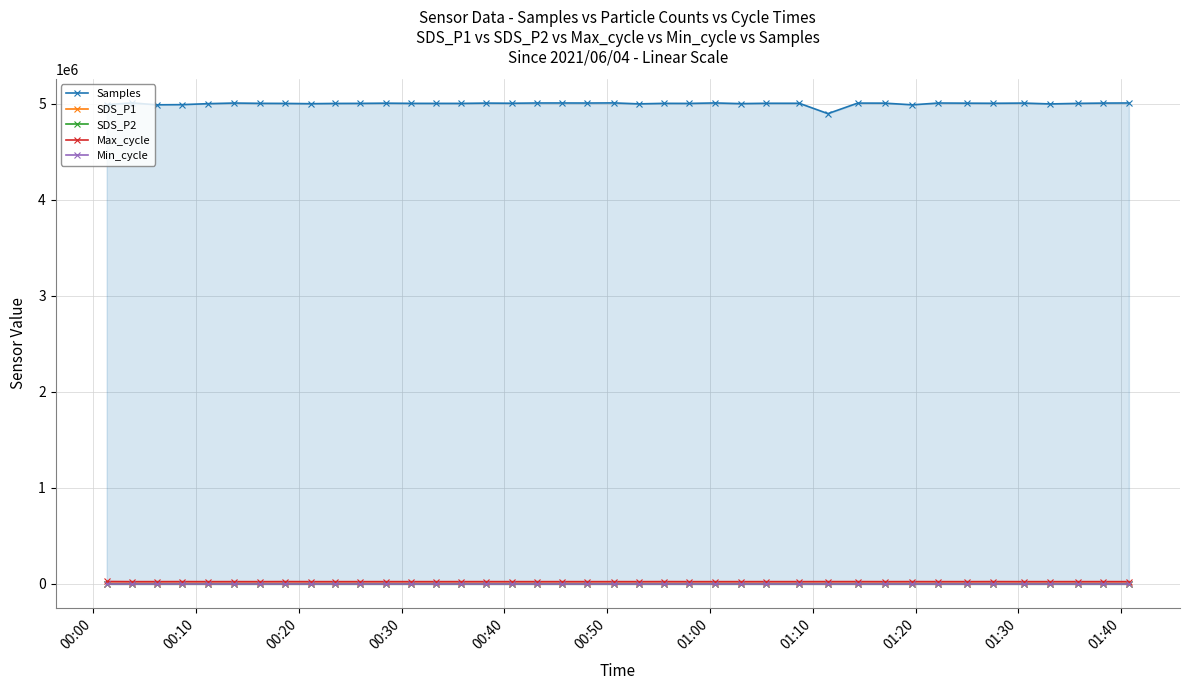

True or false: Samples and SDS_P1 intersect in this chart.

False